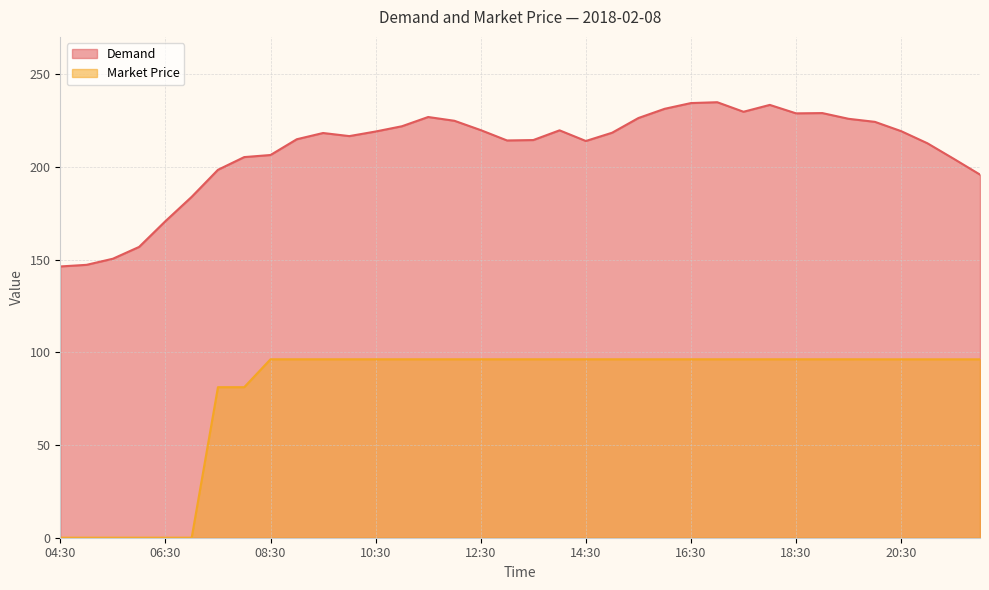

Reading right to left, transcribe all the data shown in this chart.

Demand: 22:00=195.9	21:30=204.4	21:00=212.8	20:30=219.3	20:00=224.3	19:30=226.0	19:00=229.1	18:30=228.9	18:00=233.5	17:30=229.8	17:00=234.9	16:30=234.5	16:00=231.4	15:30=226.4	15:00=218.5	14:30=214.0	14:00=219.8	13:30=214.5	13:00=214.3	12:30=219.9	12:00=224.9	11:30=227.0	11:00=222.0	10:30=219.1	10:00=216.7	09:30=218.3	09:00=215.0	08:30=206.5	08:00=205.3	07:30=198.5	07:00=183.9	06:30=170.8	06:00=156.9	05:30=150.5	05:00=147.2	04:30=146.3
Market Price: 22:00=96.2	21:30=96.2	21:00=96.2	20:30=96.2	20:00=96.2	19:30=96.3	19:00=96.3	18:30=96.3	18:00=96.3	17:30=96.3	17:00=96.3	16:30=96.3	16:00=96.3	15:30=96.3	15:00=96.3	14:30=96.3	14:00=96.3	13:30=96.3	13:00=96.3	12:30=96.3	12:00=96.3	11:30=96.3	11:00=96.3	10:30=96.3	10:00=96.3	09:30=96.3	09:00=96.3	08:30=96.3	08:00=81.2	07:30=81.2	07:00=0.0	06:30=0.0	06:00=0.0	05:30=0.0	05:00=0.0	04:30=0.0